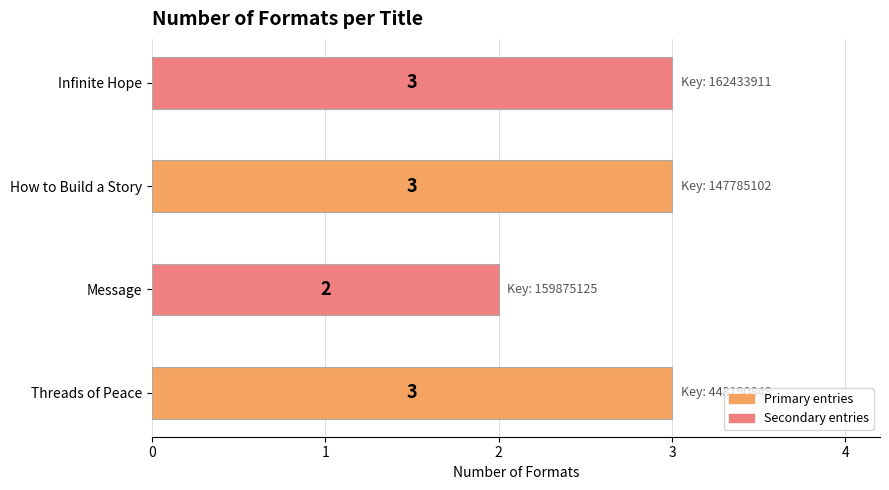

Reading bottom to top, list all the values displayed in this chart.

Threads of Peace=3	Message=2	How to Build a Story=3	Infinite Hope=3